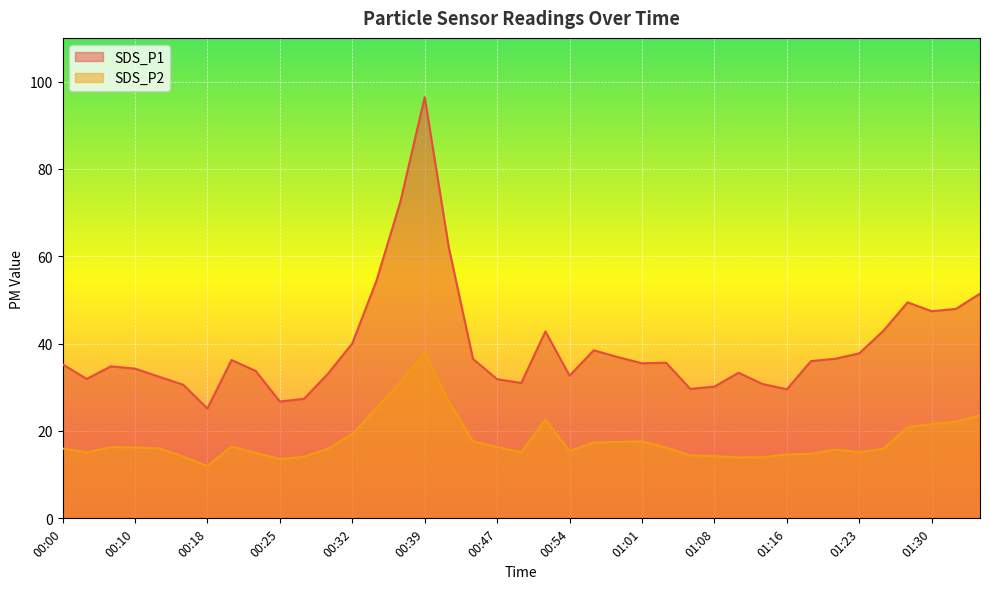

What value does the SDS_P1 series have at 01:04?

35.6